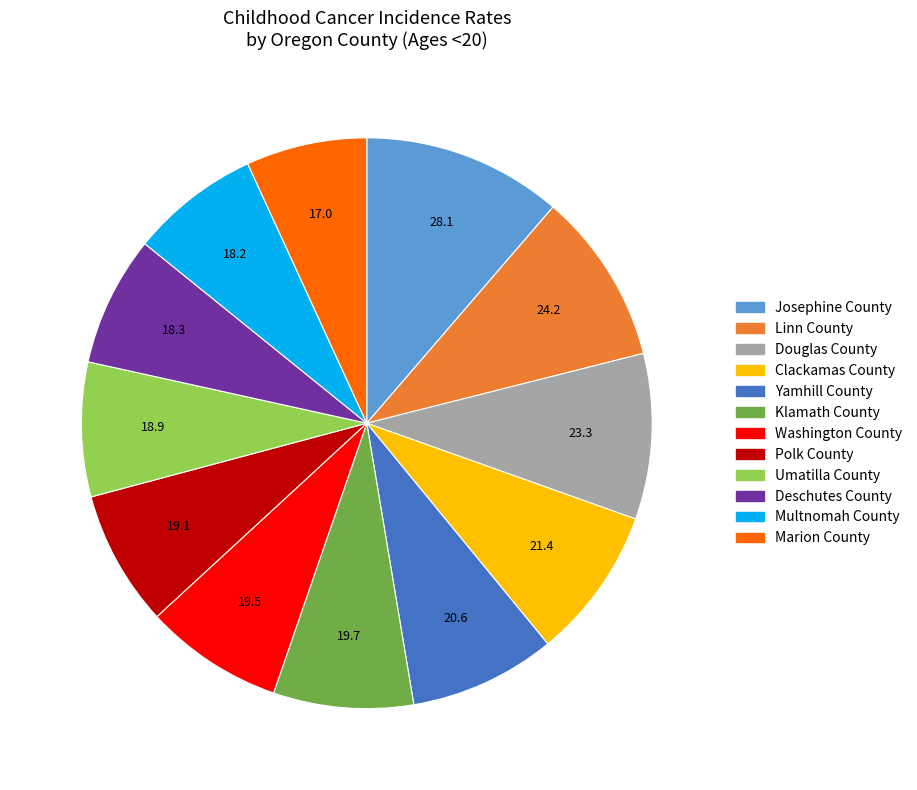

Approximately how many times larger is the value at Marion County compared to Clackamas County?

0.8